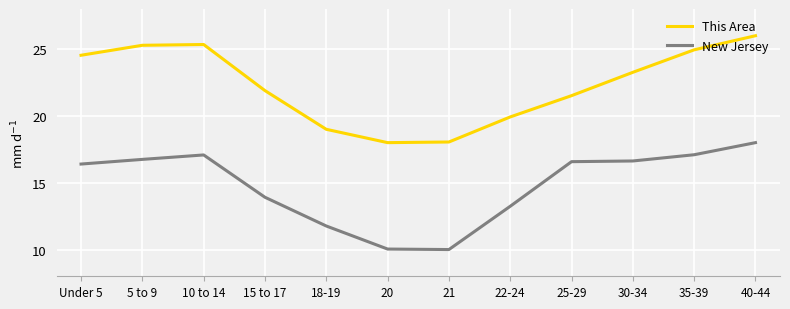

What are all the series names shown in the legend?

This Area, New Jersey